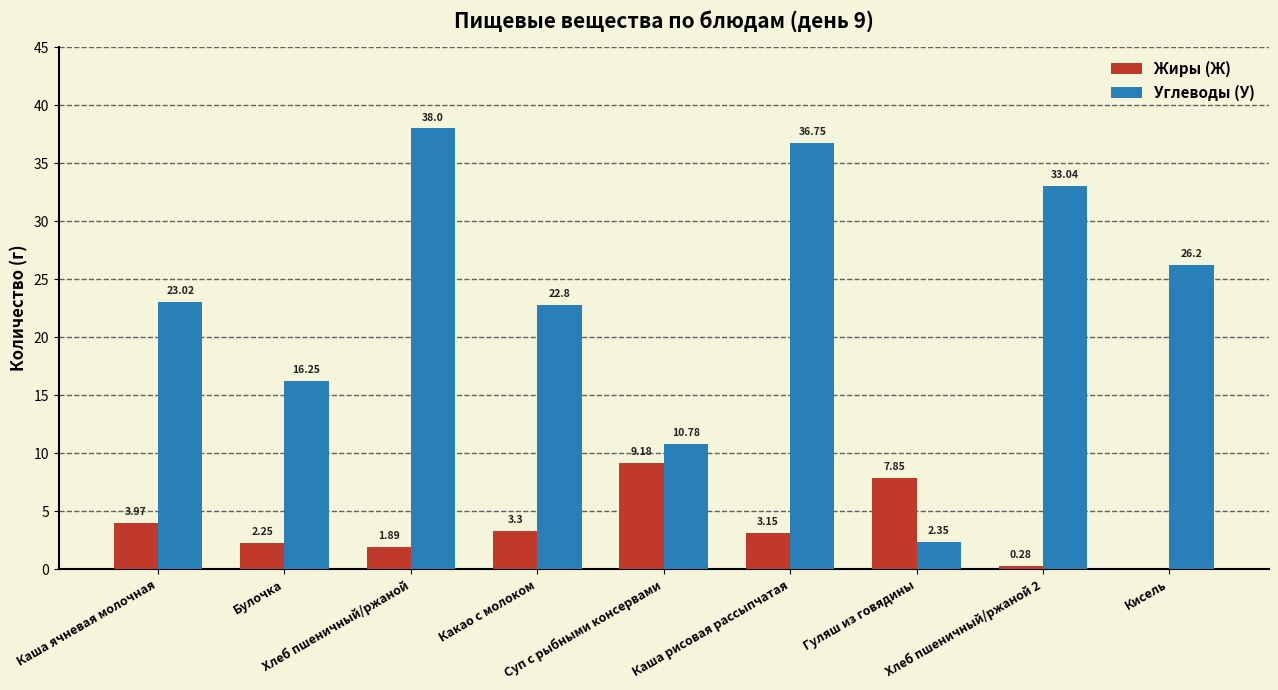

Which series has the largest total across all categories?

Углеводы (У)